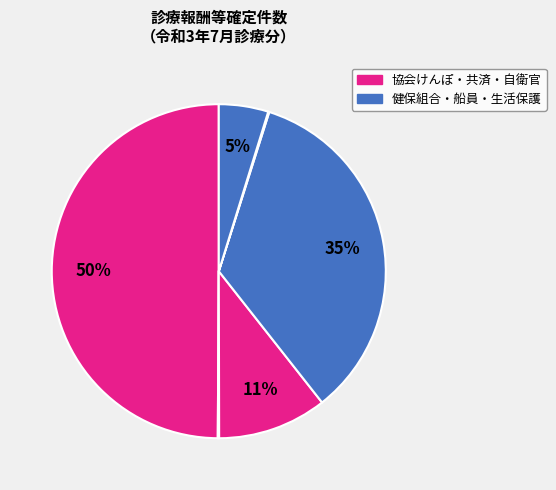

Which category has the biggest portion of the pie?

協会けんぽ